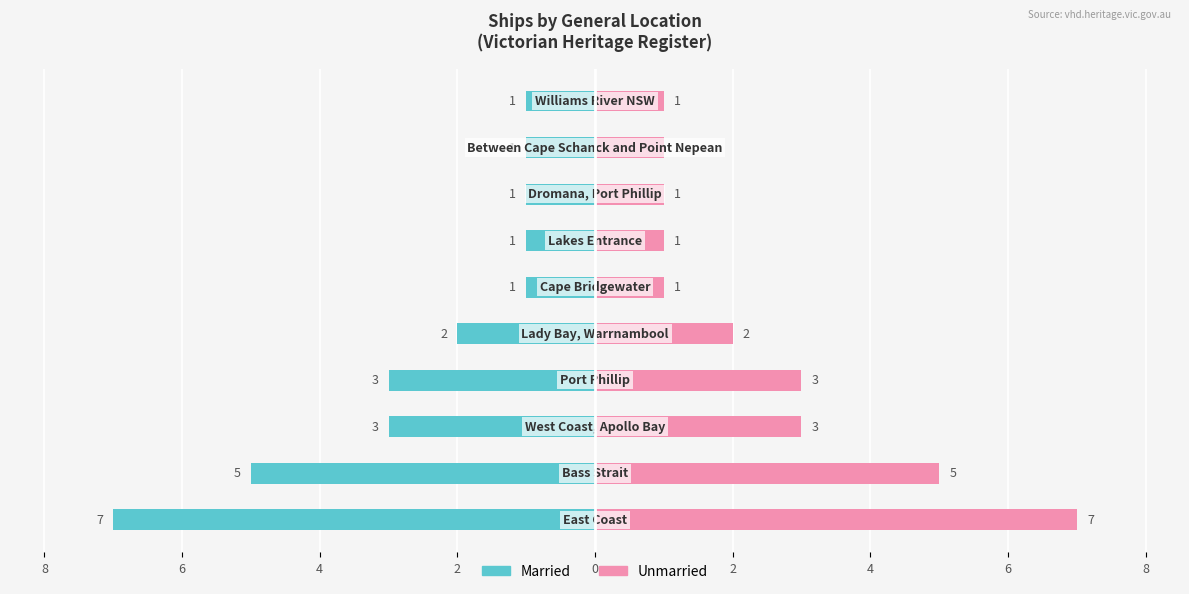

Between 4 and 6, which series saw the biggest shift?

Married